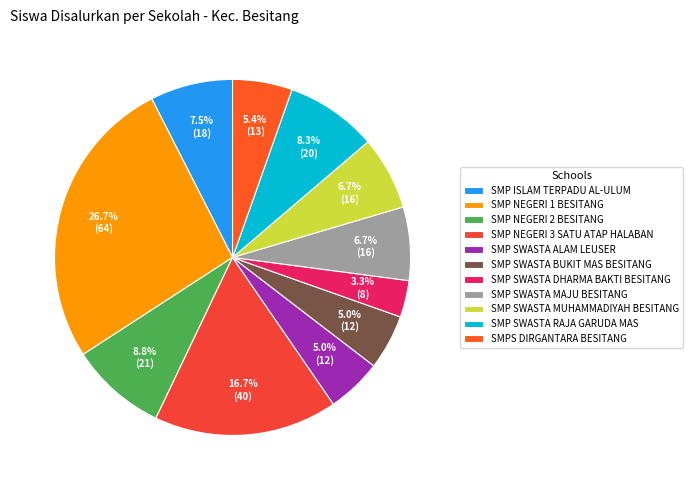

Count the number of slices in the pie.

11